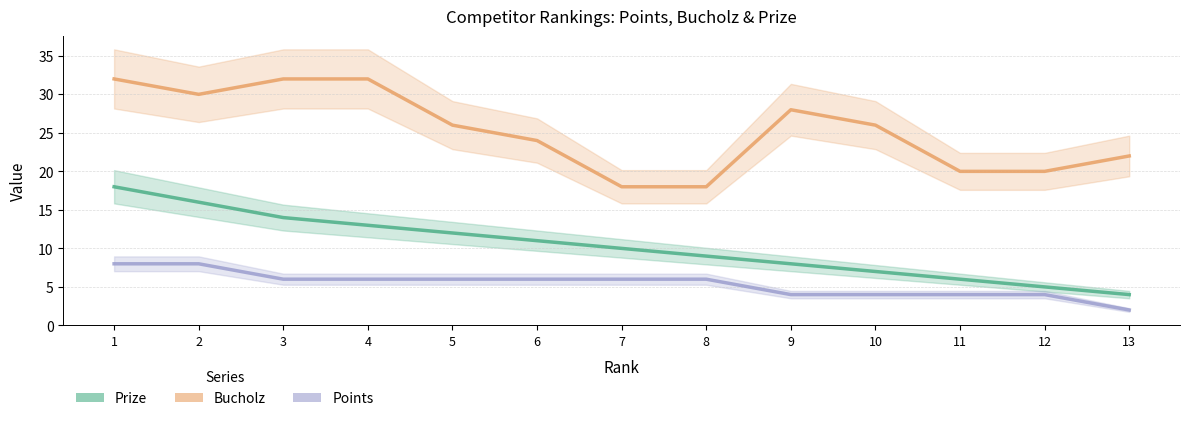

At 10, list the series in order from largest to smallest.

Bucholz, Prize, Points